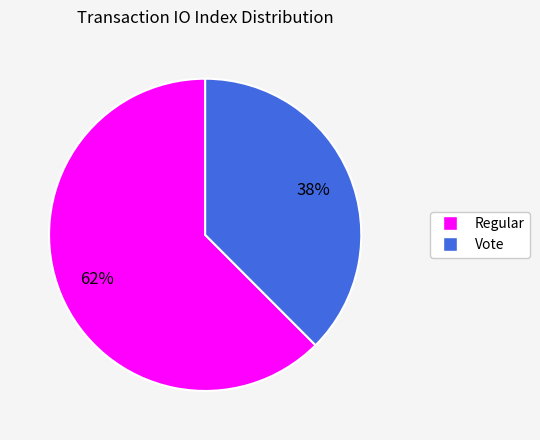

Rank the categories by value from lowest to highest.

Vote, Regular